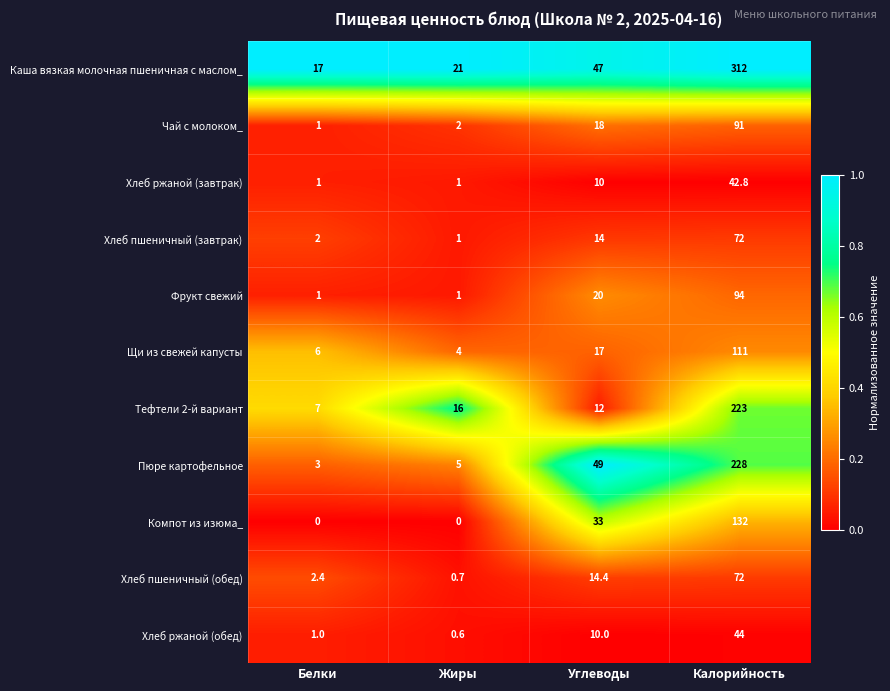

At which label is Хлеб ржаной (завтрак) closest to 21?

Углеводы